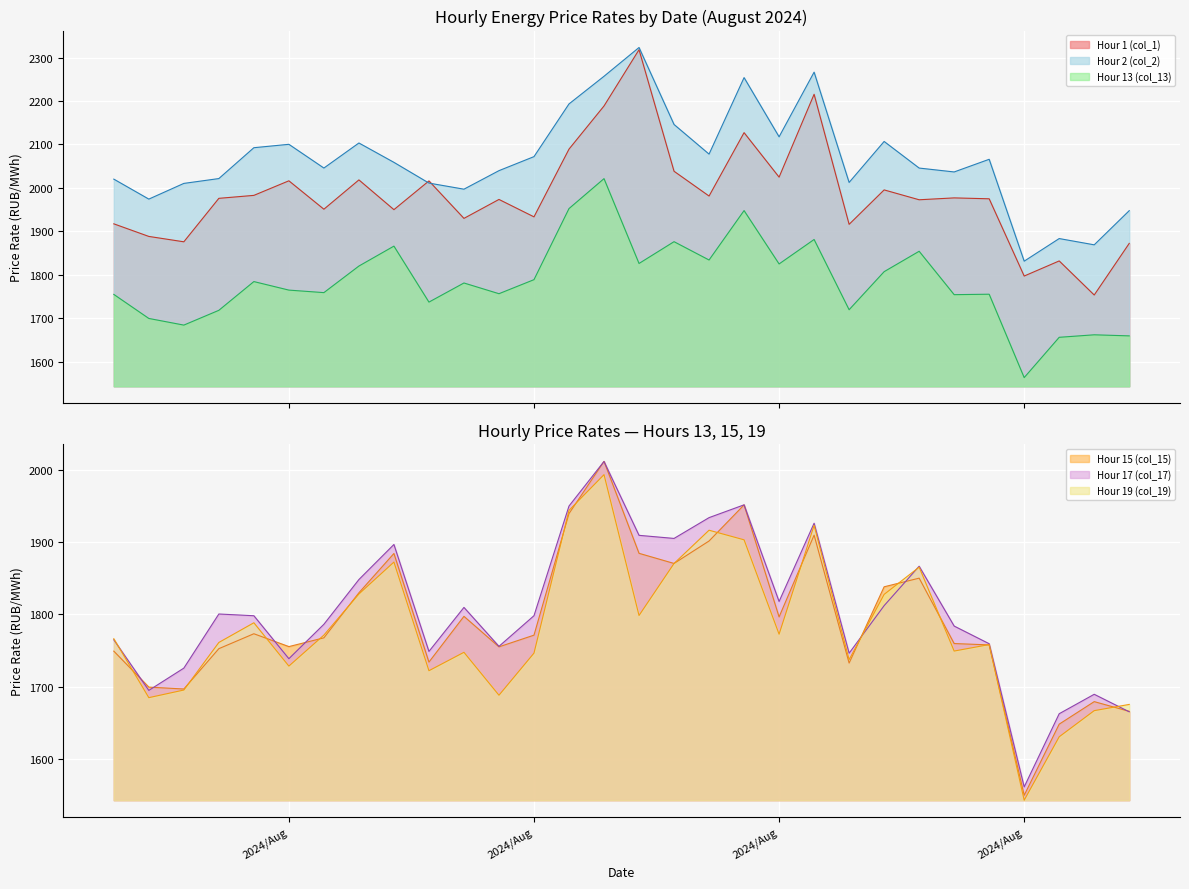

What is the lowest value of the Hour 1 (col_1) series?

1753.3